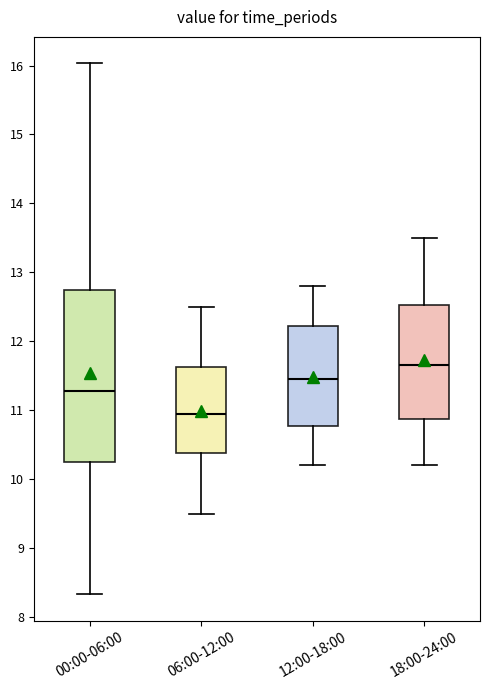

Where does the upper whisker of the box for 00:00-06:00 end on the y-axis? The values are not printed on the chart, so give them approximately, as read against the axis.

16.0